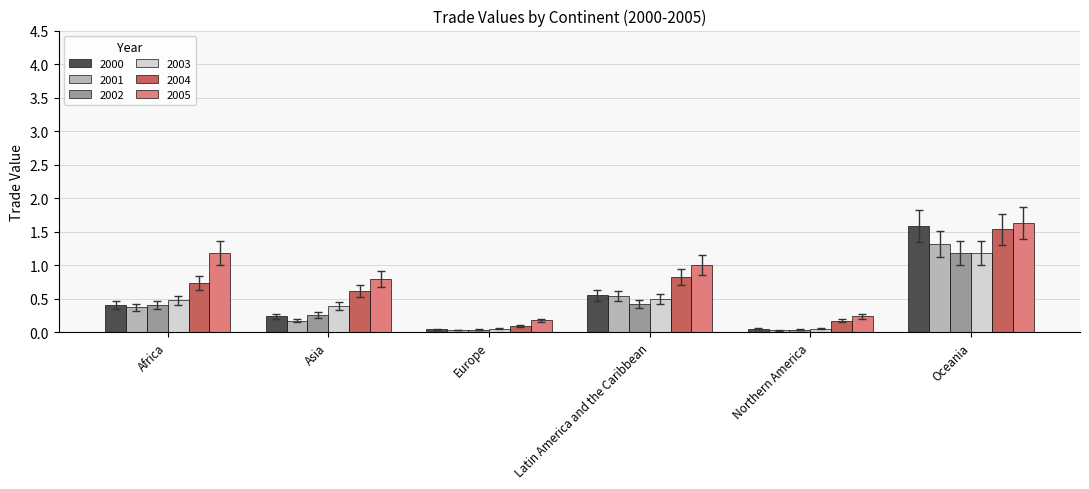

Are the bars horizontal?

No